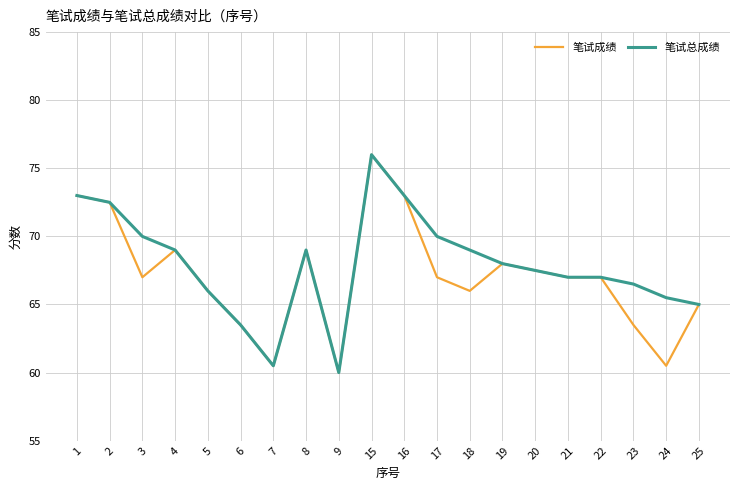

What is the total value across all series at 3?

137.0